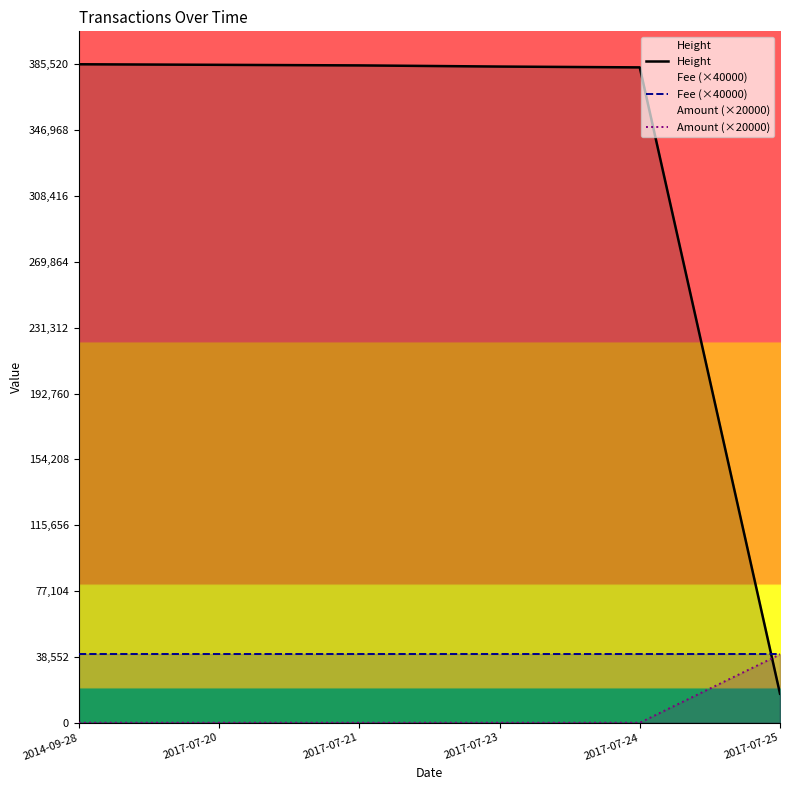

What is the total value across all series at 2017-07-20?

425188